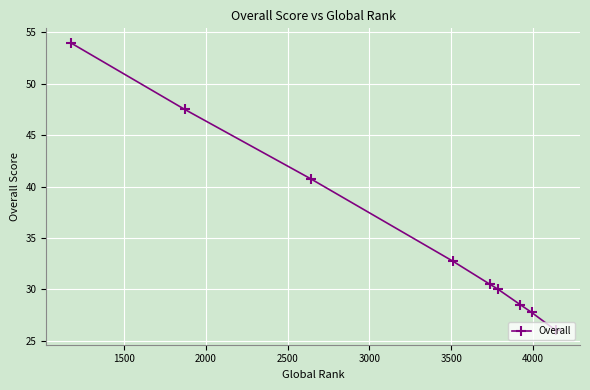

How many series are shown in this chart?

1